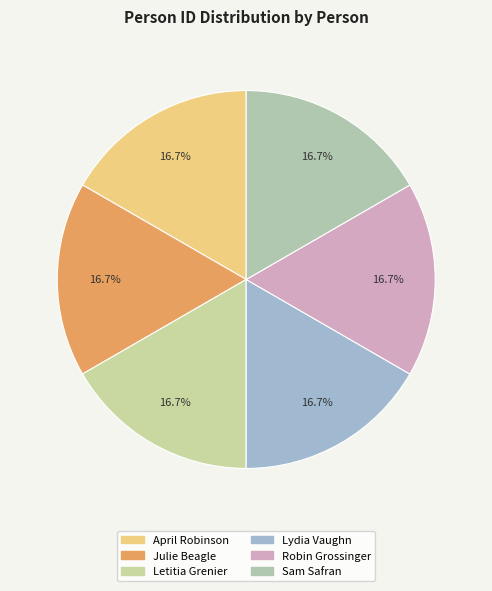

Count the number of slices in the pie.

6